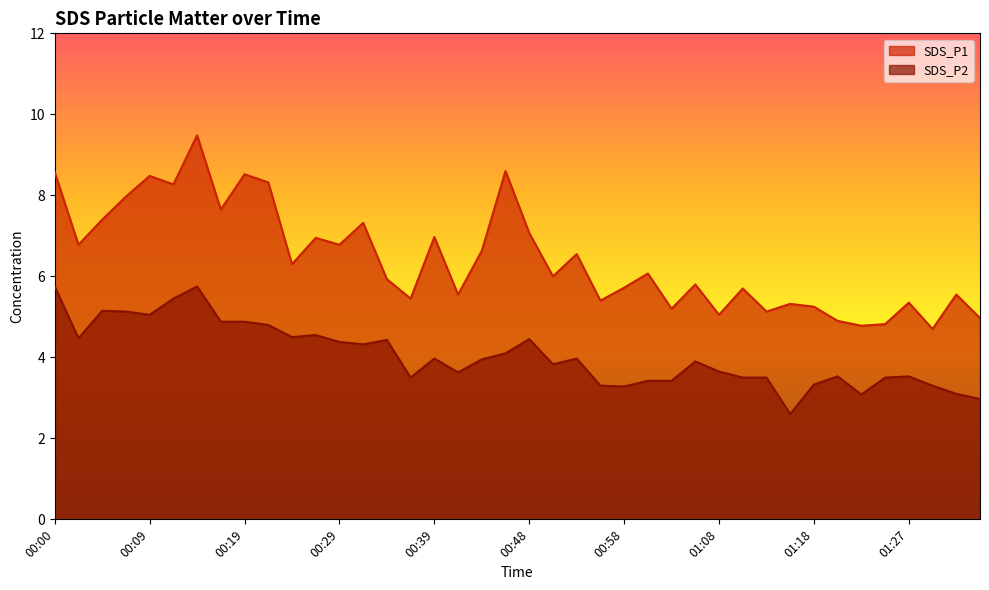

What is the sum of the SDS_P1 values at 00:00 and 01:10?

14.3